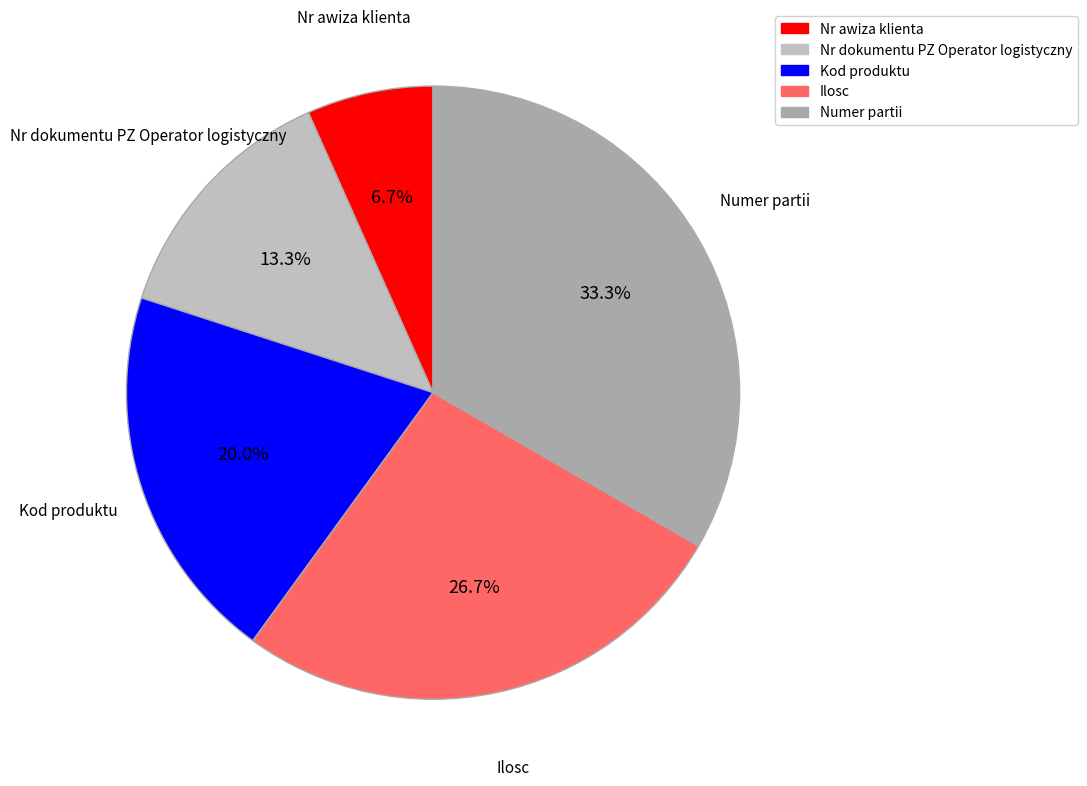

Do Nr dokumentu PZ Operator logistyczny and Nr awiza klienta together represent more than half of the pie?

No